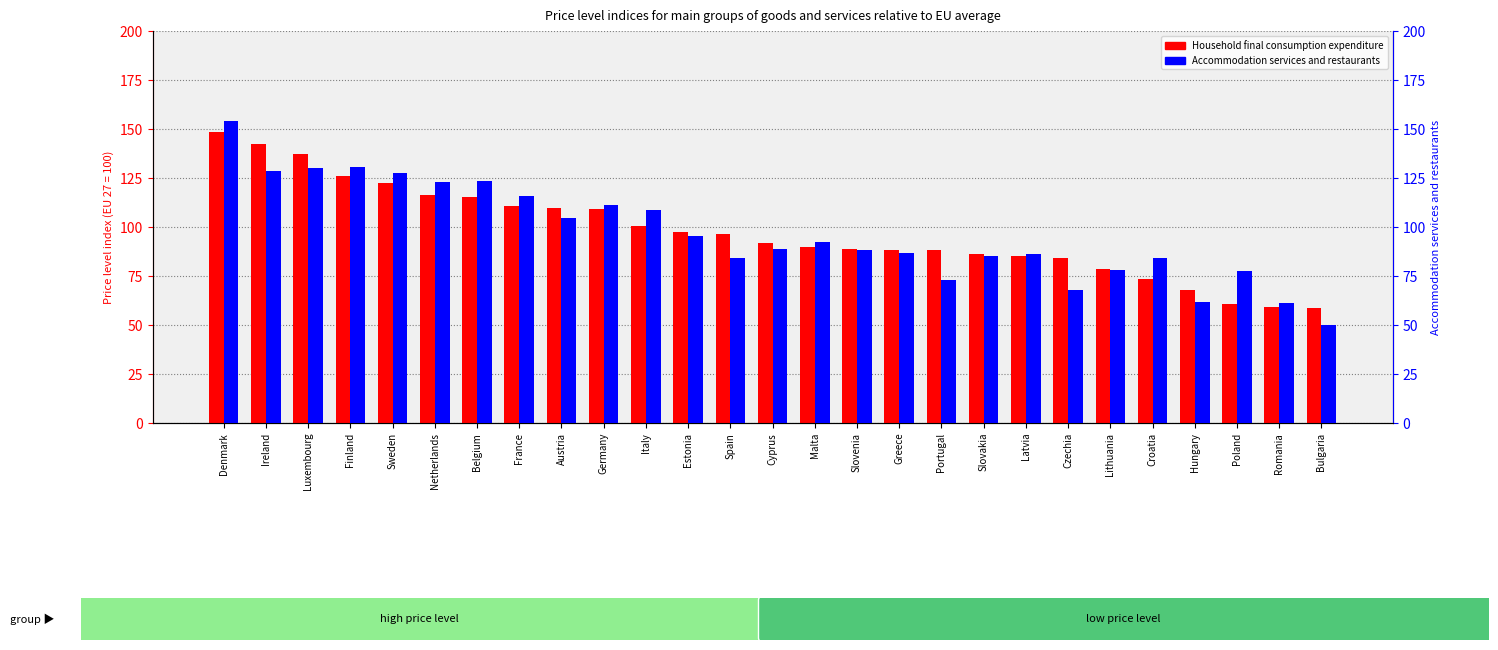

What are all the series names shown in the legend?

Household final consumption expenditure, Accommodation services and restaurants